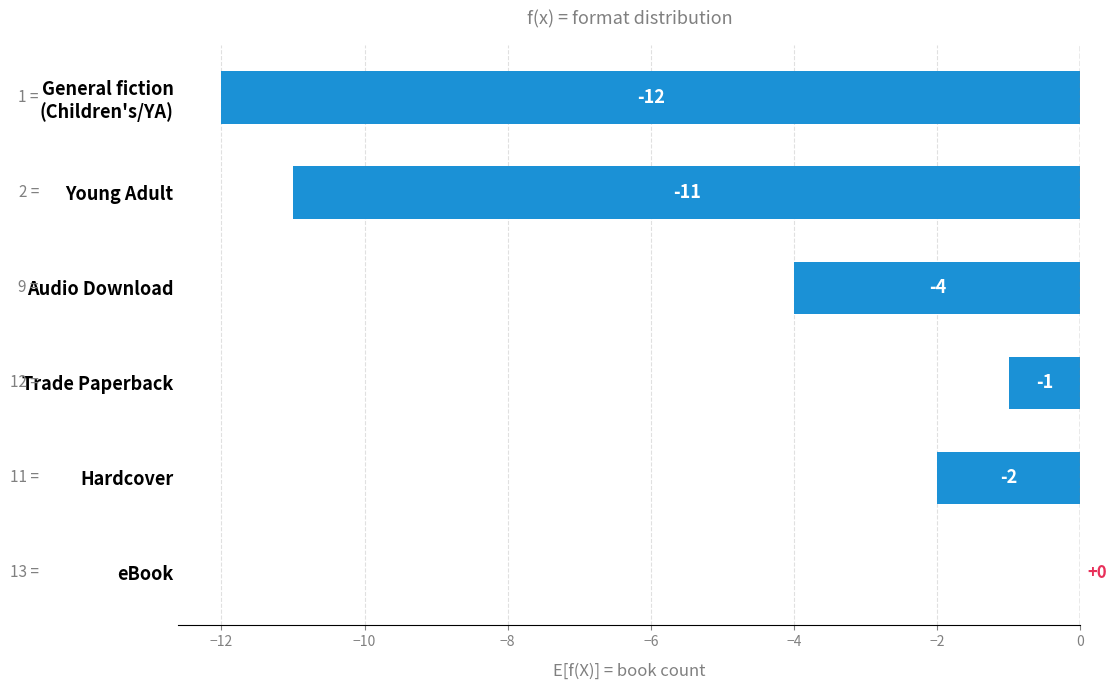

The chart shows a value of -6 at Audio Download. True or false?

False